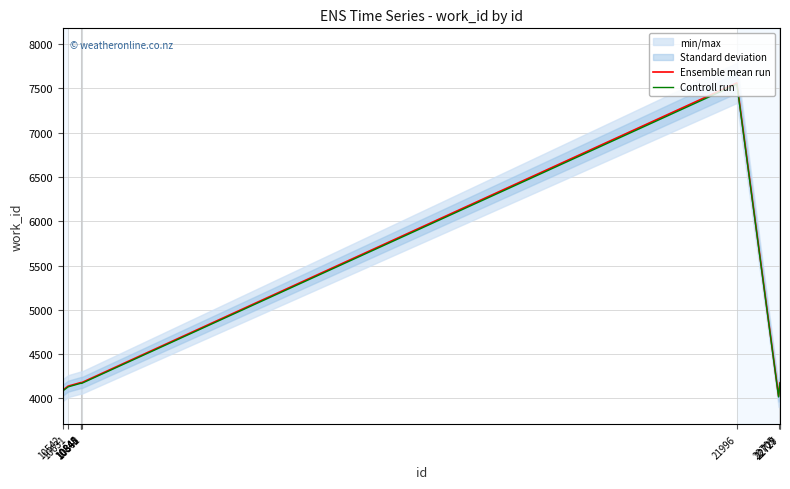

What is the highest value of the Controll run series?

7547.9